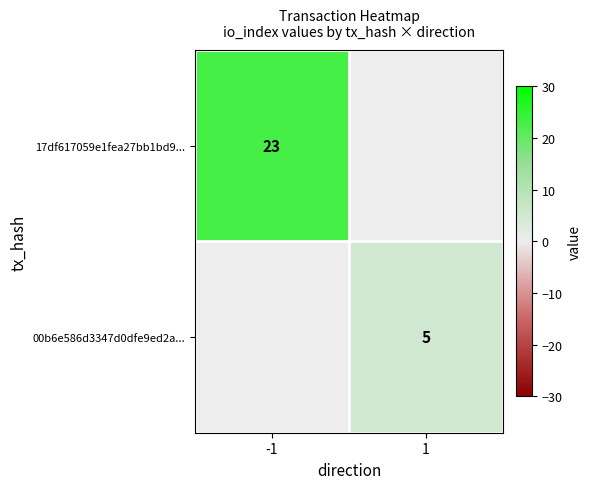

True or false: 00b6e586d3347d0dfe9ed2a... has a value of 9 at 1.

False